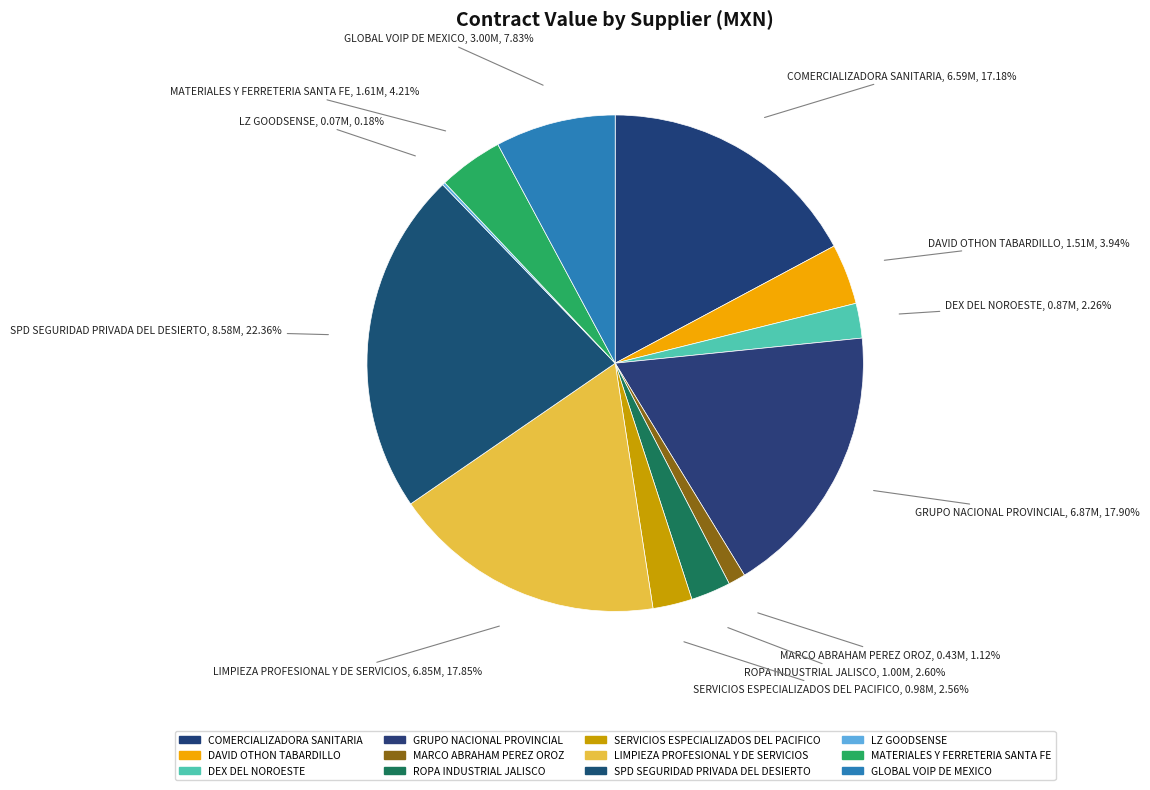

To the nearest percent, what percentage of the pie is ROPA INDUSTRIAL JALISCO?

3%